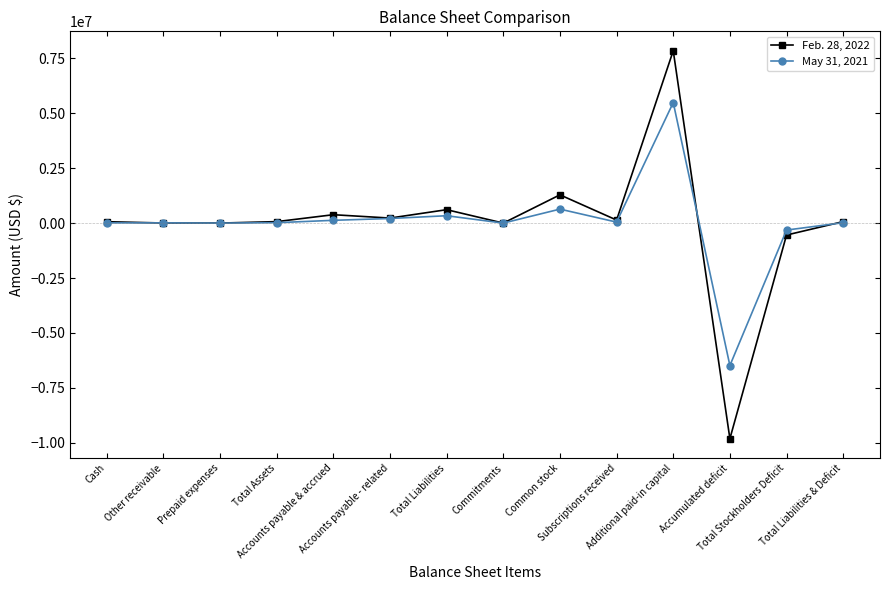

What is the difference between the highest and lowest values at Accounts payable - related?

19500